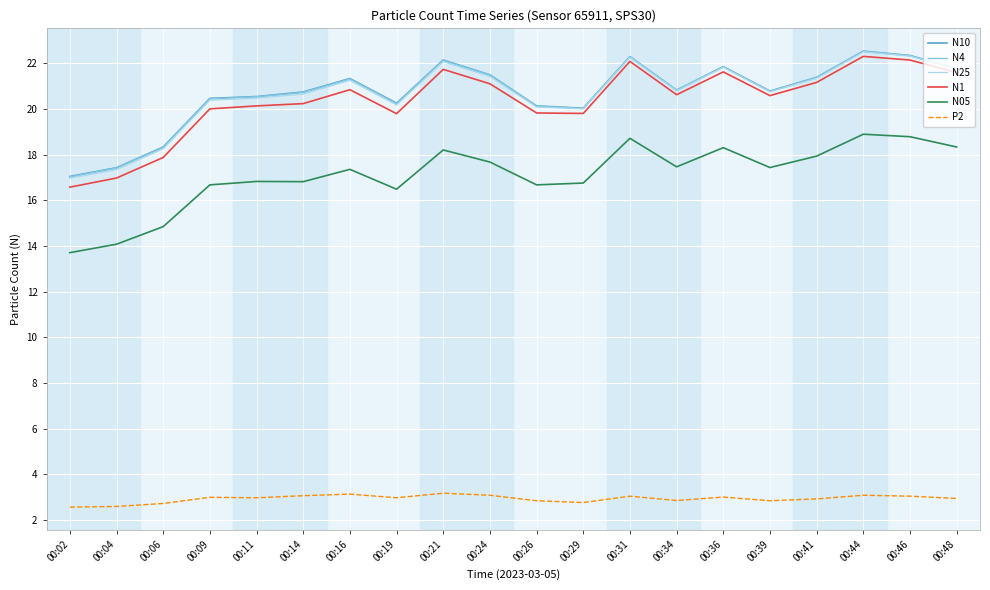

Does the chart have visible grid lines?

Yes